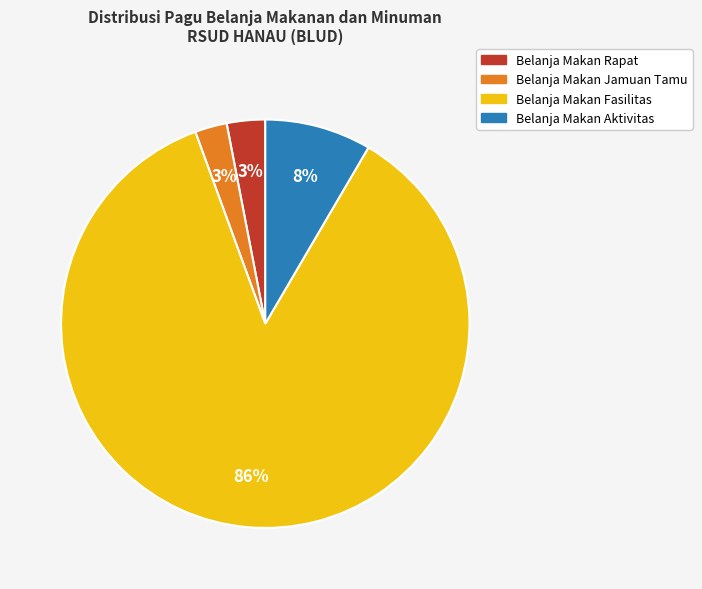

To the nearest percent, what is the average slice percentage?

25%